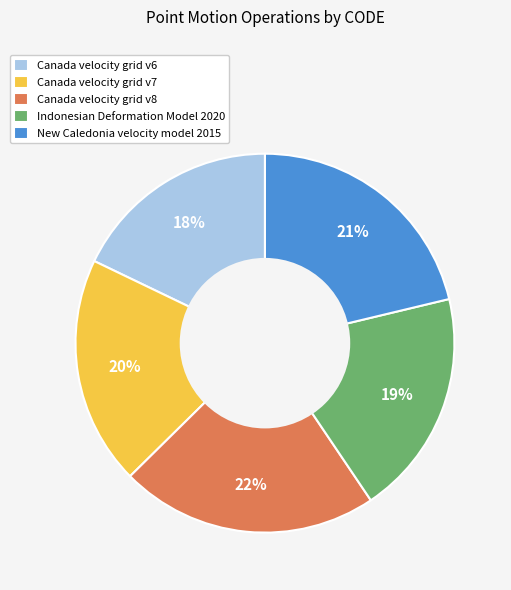

Which slice is the largest?

Canada velocity grid v8